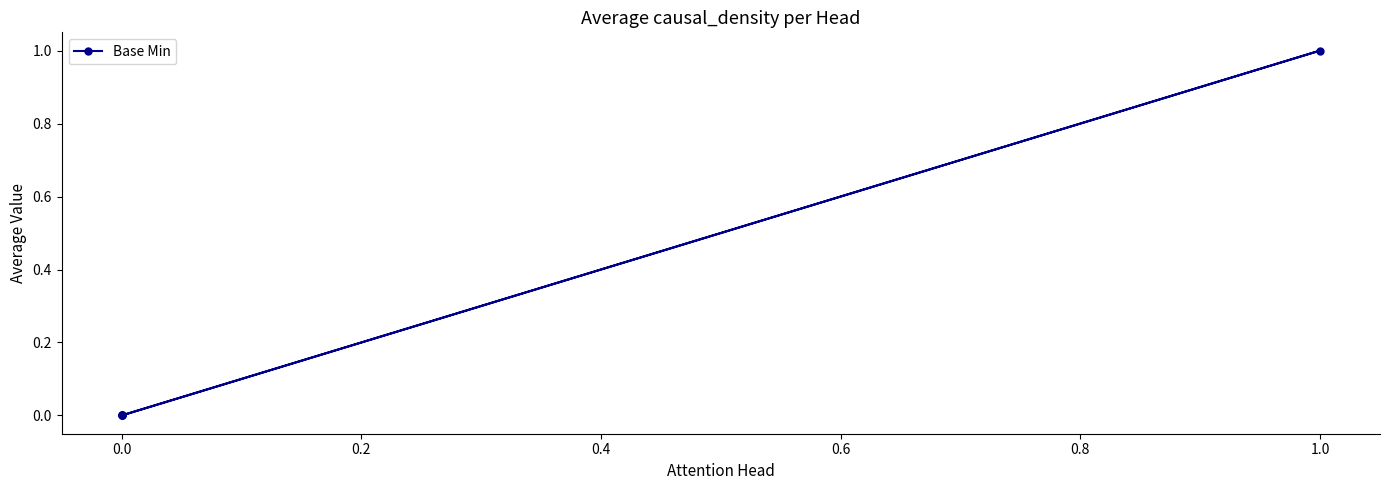

True or false: the data shows 1 at 0.0.

False